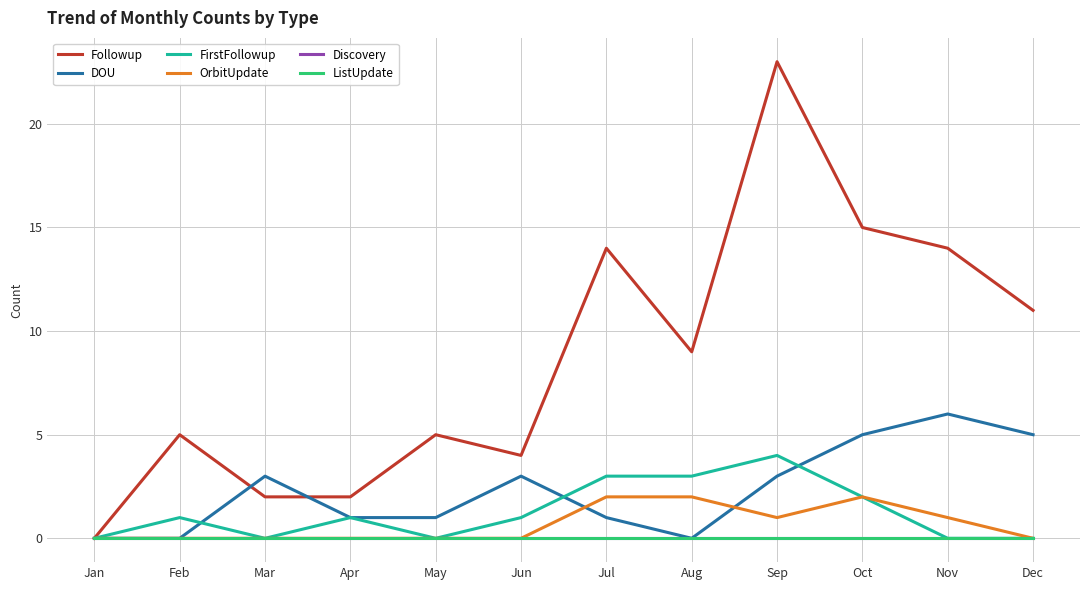

The value of Followup at Mar is 0. True or false?

False